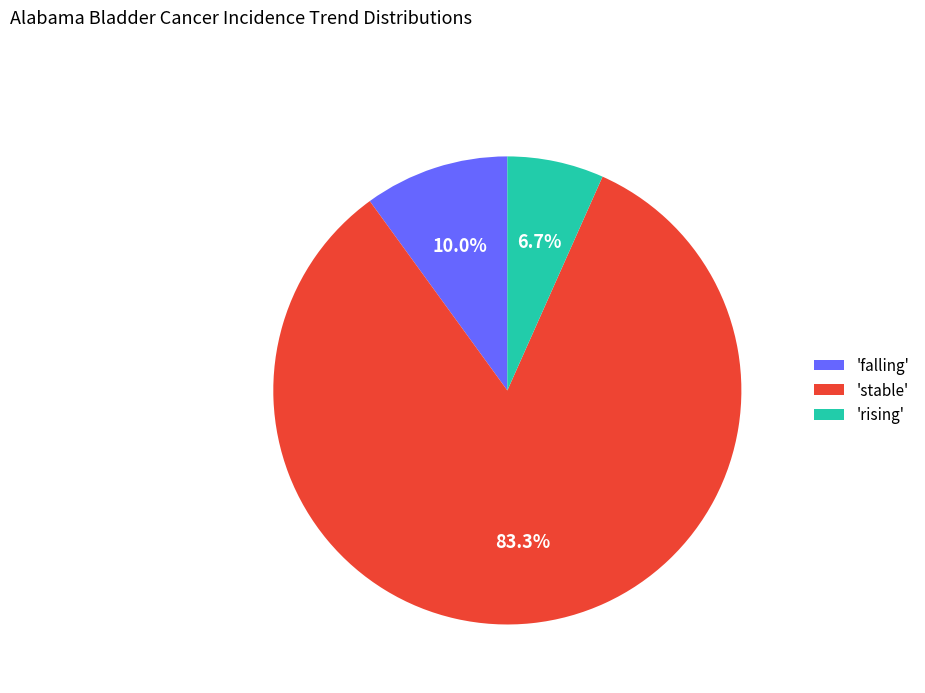

Does any single category account for the majority?

Yes